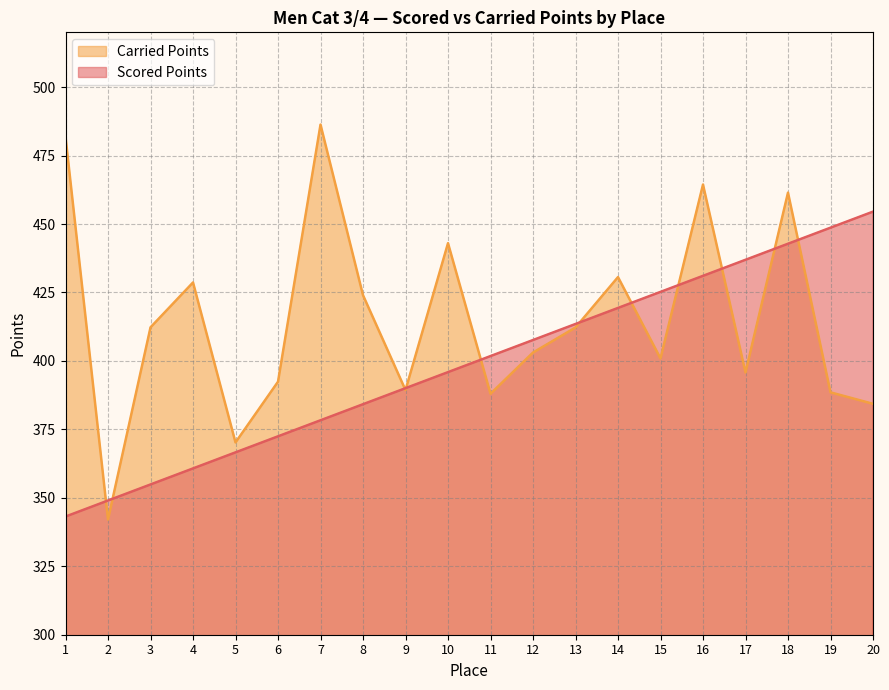

Which series has the widest spread of values?

Carried Points